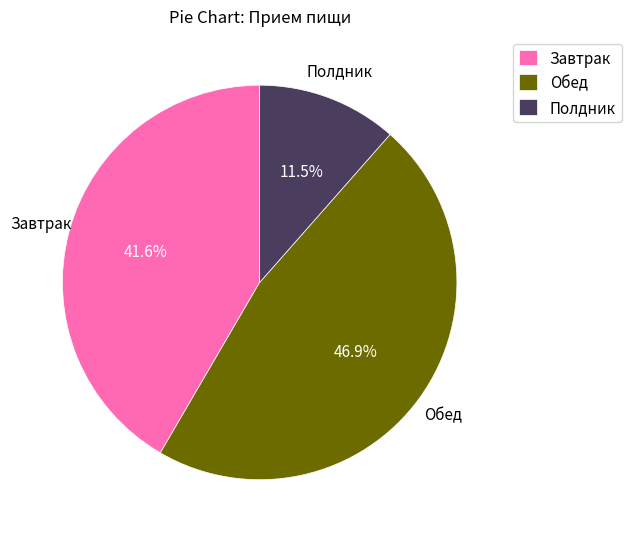

Rank the categories by value from lowest to highest.

Полдник, Завтрак, Обед